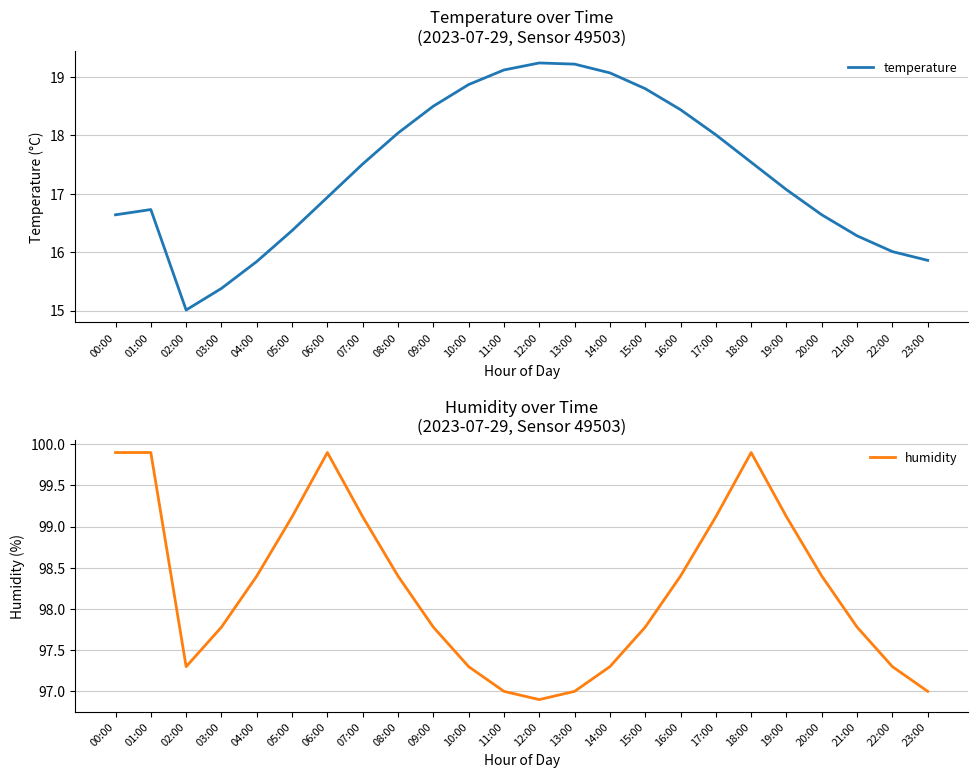

Reading left to right, what are all the values shown in this chart?

temperature: 16.6	16.7	15.0	15.4	15.8	16.4	16.9	17.5	18.0	18.5	18.9	19.1	19.2	19.2	19.1	18.8	18.4	18.0	17.5	17.1	16.6	16.3	16.0	15.9
humidity: 99.9	99.9	97.3	97.8	98.4	99.1	99.9	99.1	98.4	97.8	97.3	97.0	96.9	97.0	97.3	97.8	98.4	99.1	99.9	99.1	98.4	97.8	97.3	97.0